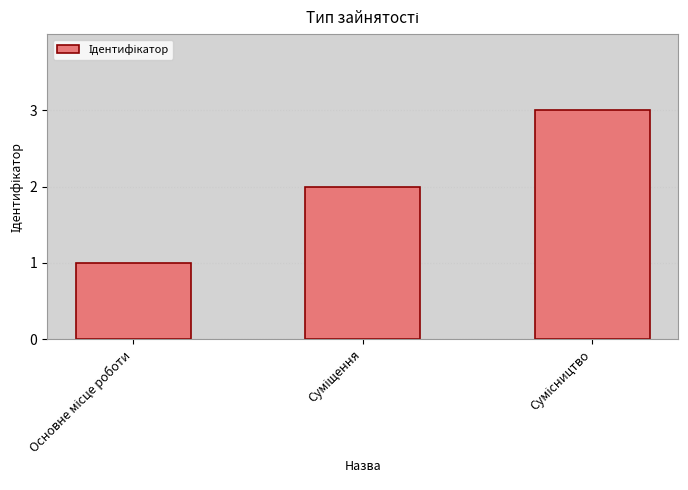

Are the bars grouped side by side (vs. stacked)?

No